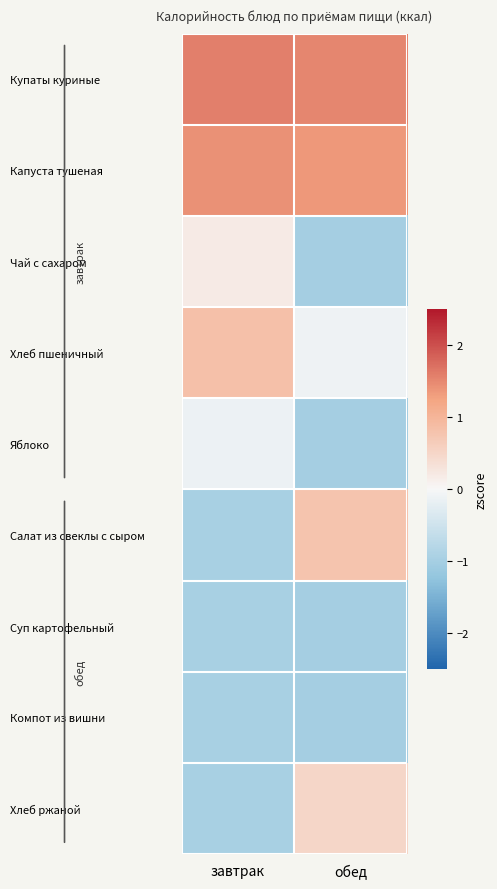

Which has a higher value, обед or завтрак?

завтрак